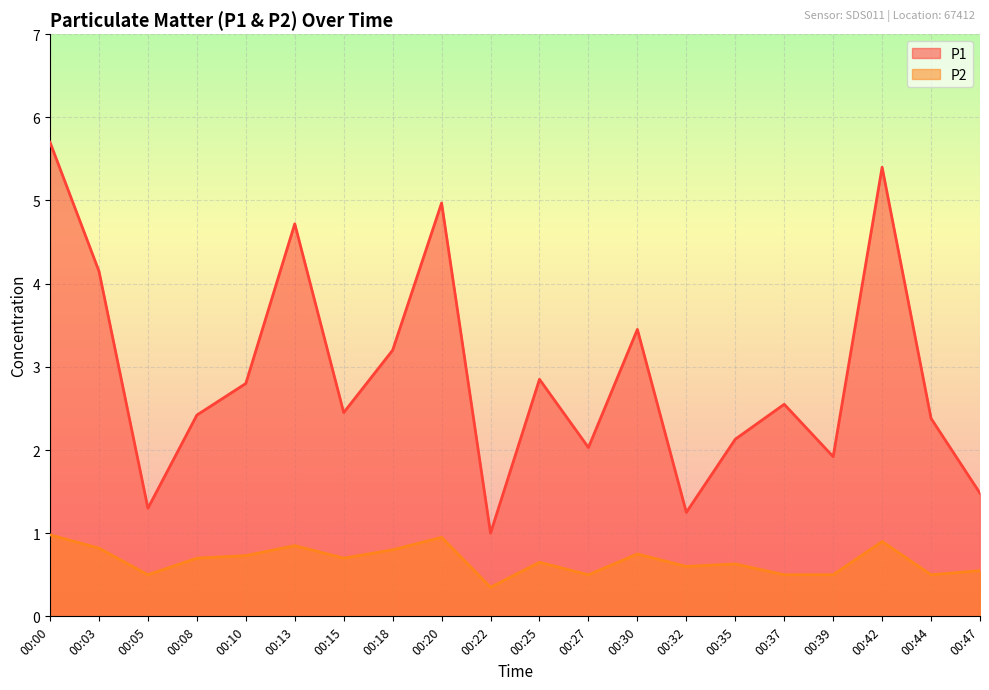

How many lines are shown in the chart?

2